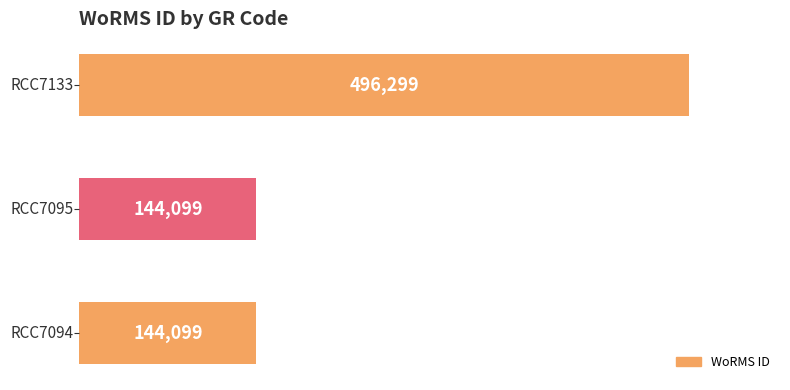

What is the average value?

261499